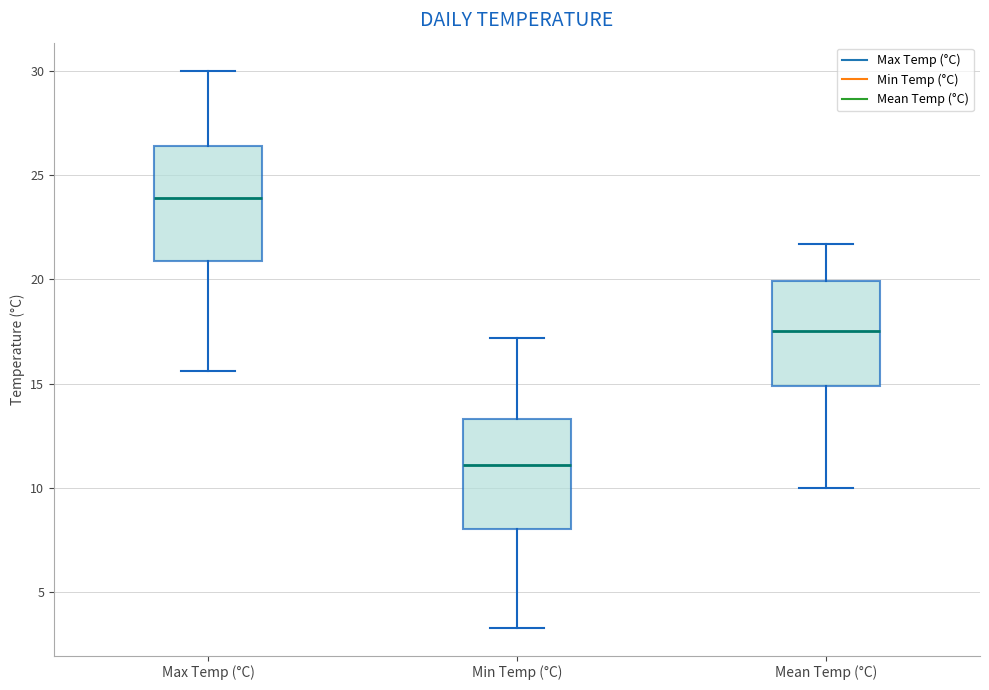

Reading left to right, transcribe this box plot: for each box, give where its median line is, the range the box spans, and where its two whiskers end, as read against the y-axis. The values are not printed on the chart, so give them approximately, as read against the axis.

Max Temp (°C): median 24.0, box 21.0 to 26.5, whiskers 15.5 to 30.0
Min Temp (°C): median 11.0, box 8.0 to 13.5, whiskers 3.5 to 17.0
Mean Temp (°C): median 17.5, box 15.0 to 20.0, whiskers 10.0 to 21.5